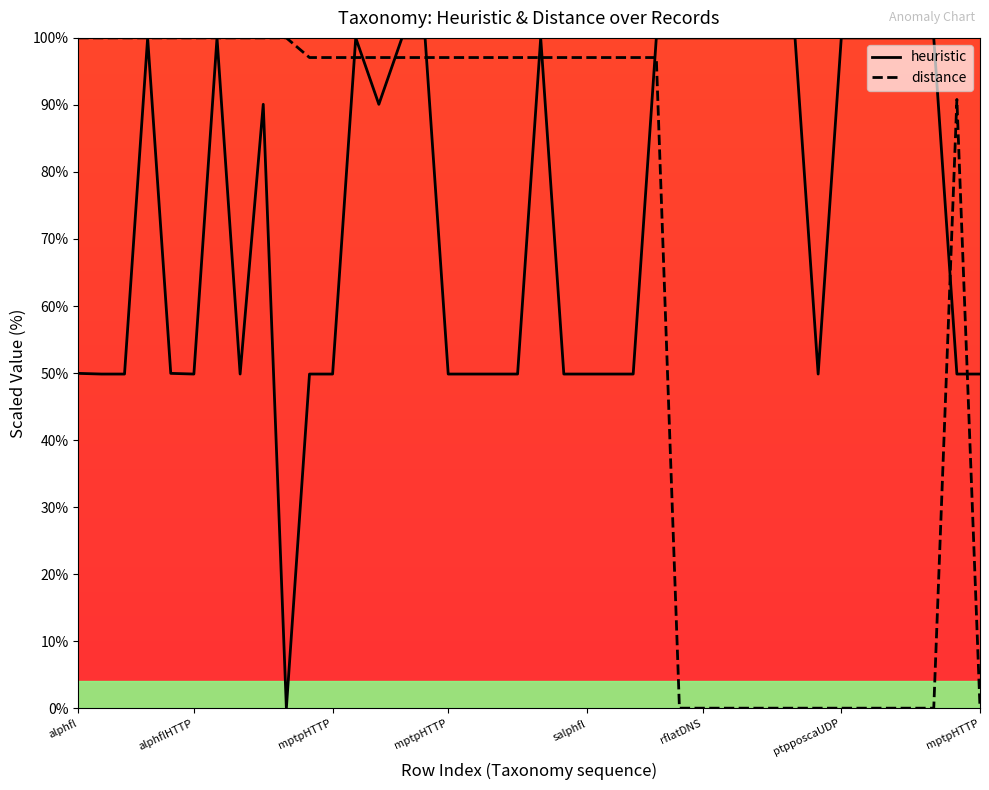

What is the maximum value for heuristic?

100.0